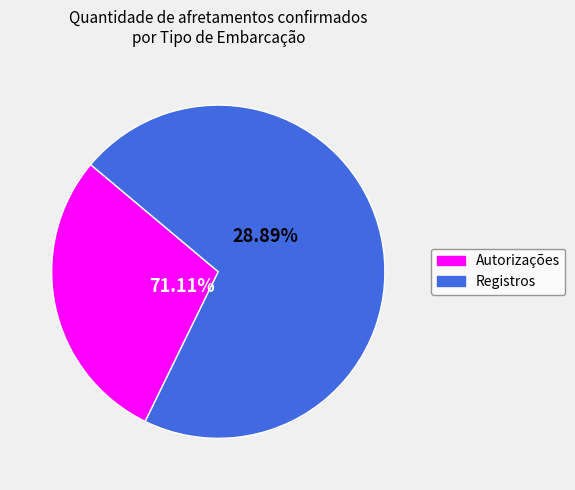

How many slices are in this pie chart?

2